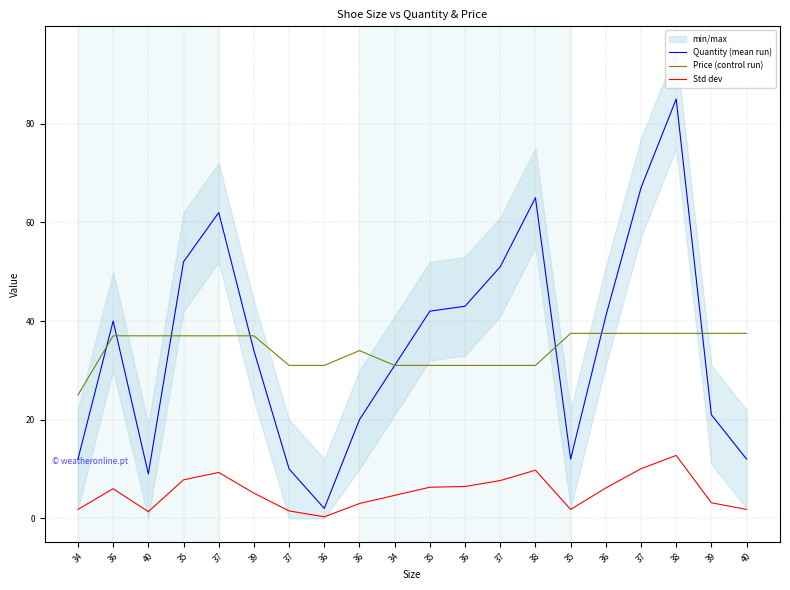

At how many categories does at least one series exceed 8?

20